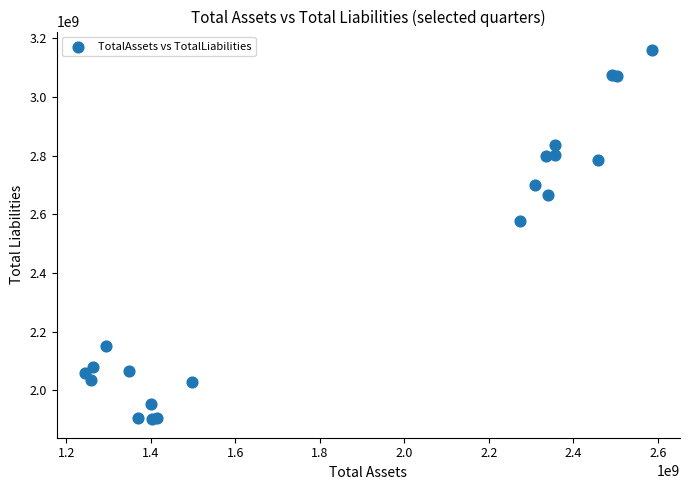

What Y value in the scatter plot is closest to 2530939000?

2578200000